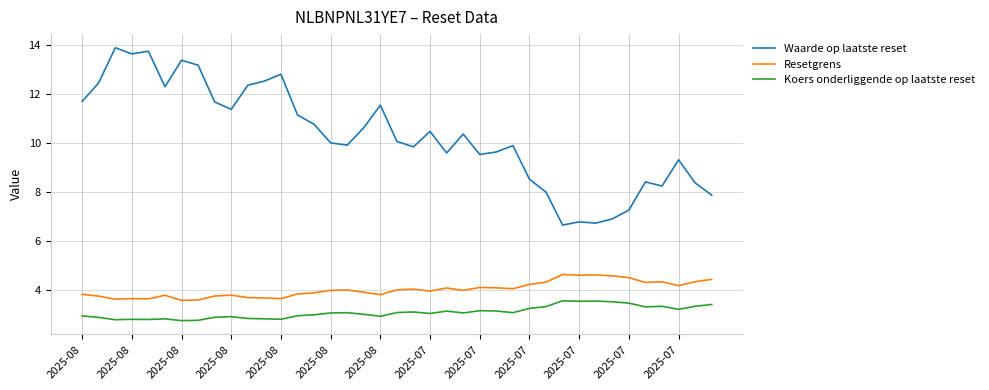

What is the difference between the maximum and minimum values in the Waarde op laatste reset series?

7.2